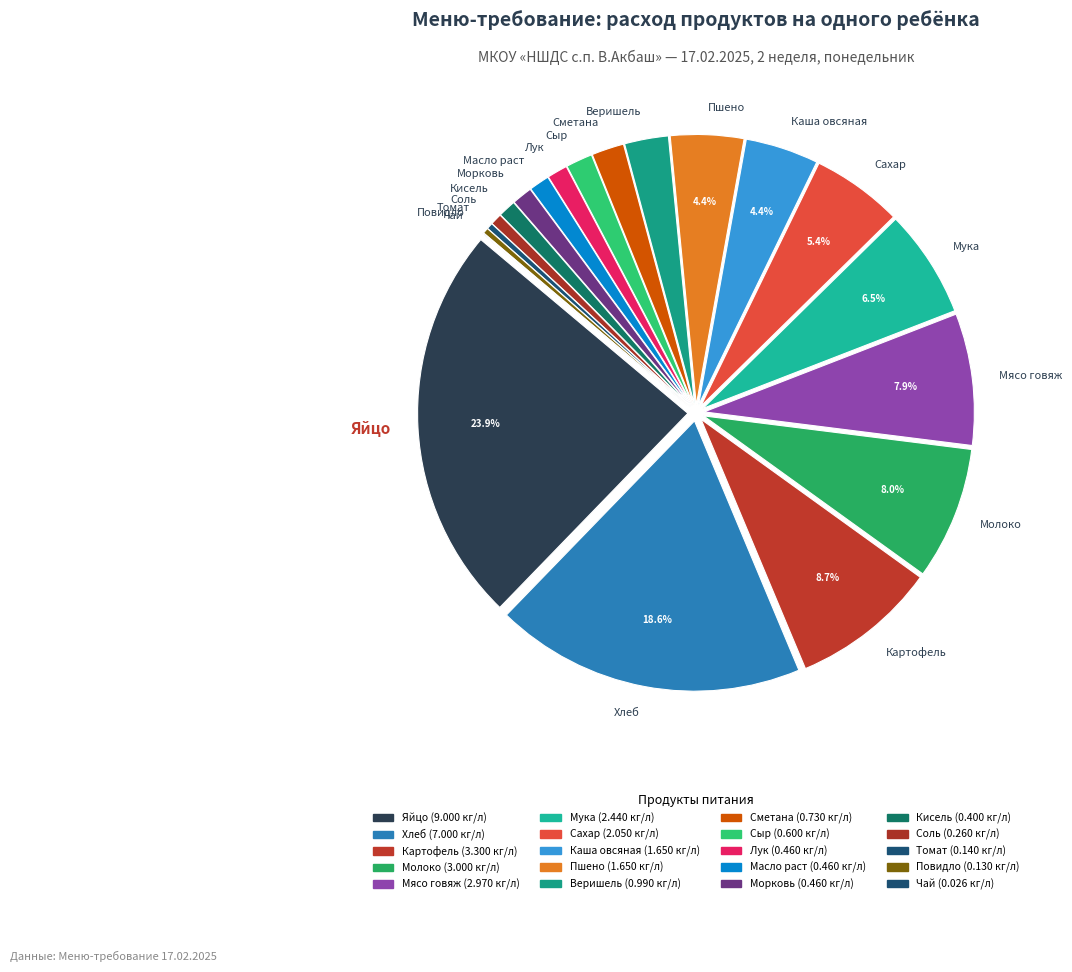

Which has a higher value, Веришель or Масло раст?

Веришель